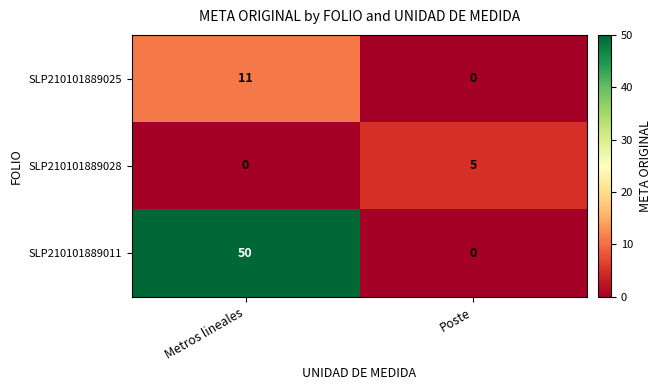

Count the number of categories in the chart.

2